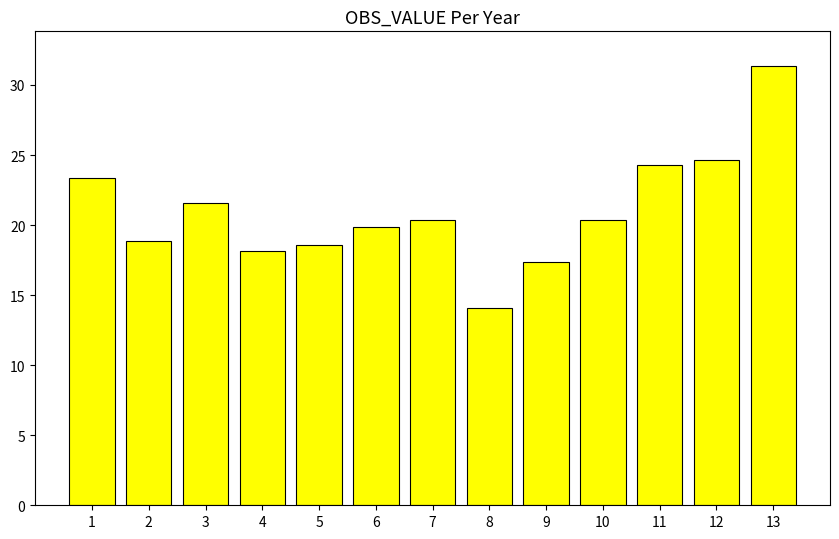

Reading left to right, list all the values displayed in this chart.

23.4	18.9	21.6	18.1	18.6	19.8	20.4	14.1	17.4	20.4	24.3	24.6	31.3